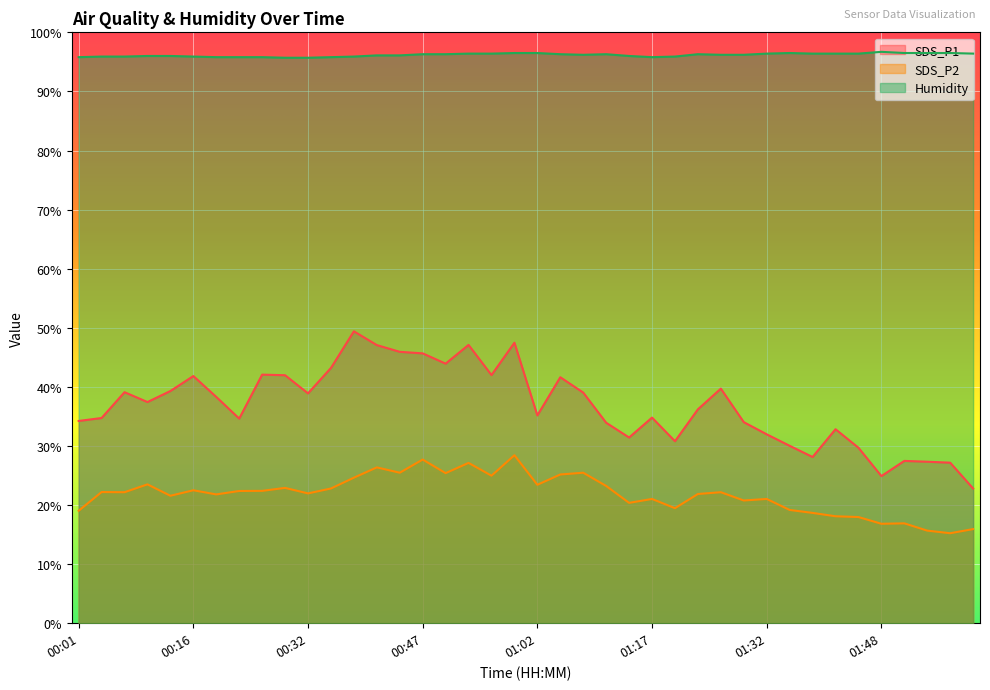

Reading left to right, list all the values displayed in this chart.

SDS_P1: 34.2	34.7	39.1	37.4	39.3	41.8	38.3	34.6	42.1	42.0	38.9	43.2	49.4	47.1	45.9	45.7	43.9	47.1	42.0	47.5	35.2	41.6	39.0	33.9	31.4	34.8	30.8	36.2	39.7	34.0	32.0	30.0	28.1	32.8	29.7	24.9	27.5	27.3	27.2	22.8
SDS_P2: 19.0	22.2	22.2	23.5	21.6	22.5	21.8	22.4	22.4	22.9	22.0	22.8	24.6	26.4	25.5	27.7	25.4	27.1	25.0	28.4	23.4	25.2	25.5	23.2	20.4	21.0	19.5	21.9	22.2	20.8	21.0	19.2	18.7	18.1	18.0	16.8	16.9	15.7	15.2	15.9
Humidity: 95.8	95.9	95.9	96.0	96.0	95.9	95.8	95.8	95.8	95.7	95.7	95.8	95.9	96.1	96.1	96.3	96.3	96.4	96.4	96.5	96.5	96.3	96.2	96.3	96.0	95.8	95.9	96.3	96.2	96.2	96.4	96.5	96.4	96.4	96.4	96.7	96.5	96.5	96.5	96.4